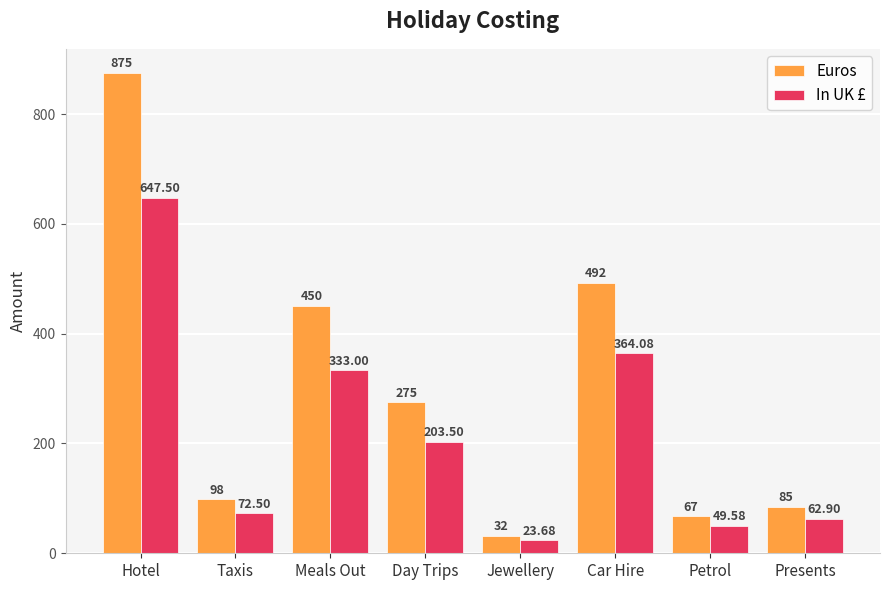

Which series has the largest total across all categories?

Euros